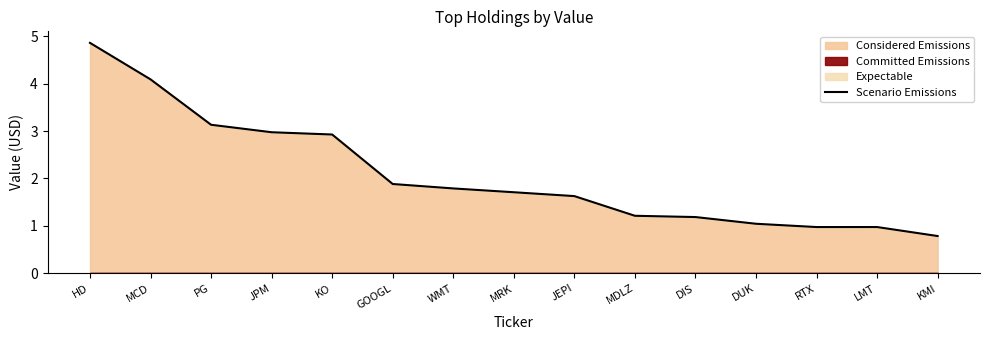

At which label does Scenario Emissions reach its minimum?

KMI